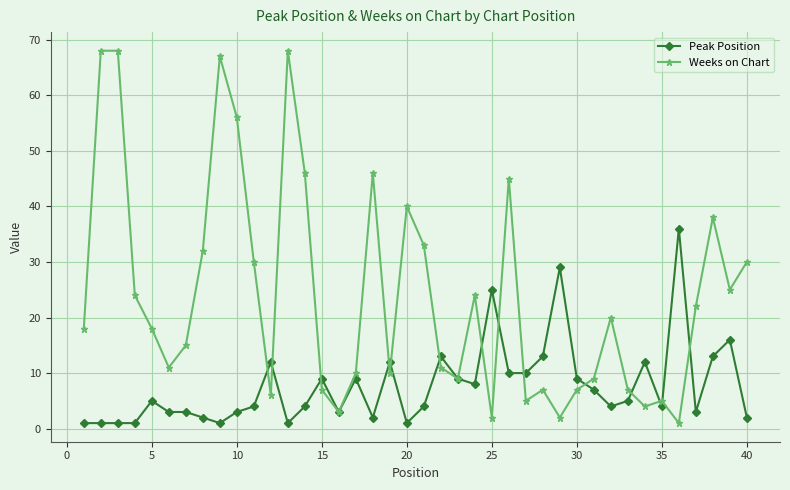

True or false: Weeks on Chart and Peak Position cross at least once.

True